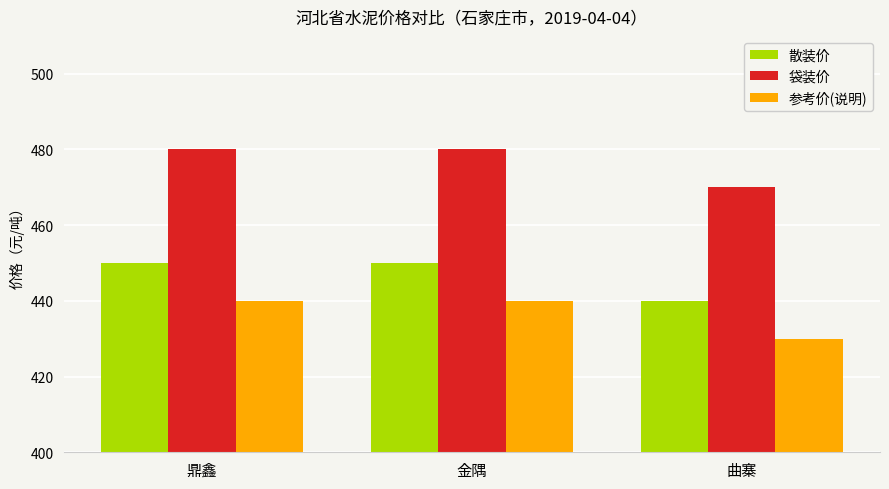

Does the chart contain stacked bars?

No